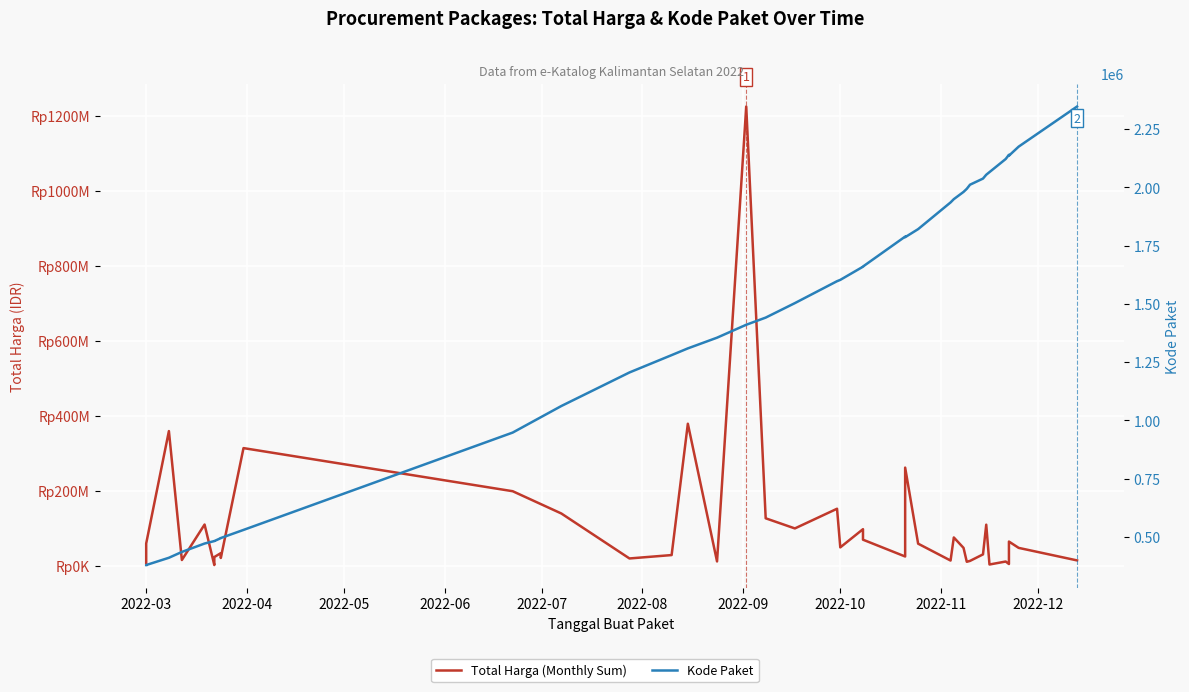

Which category has the lowest value across all series?

2022-03